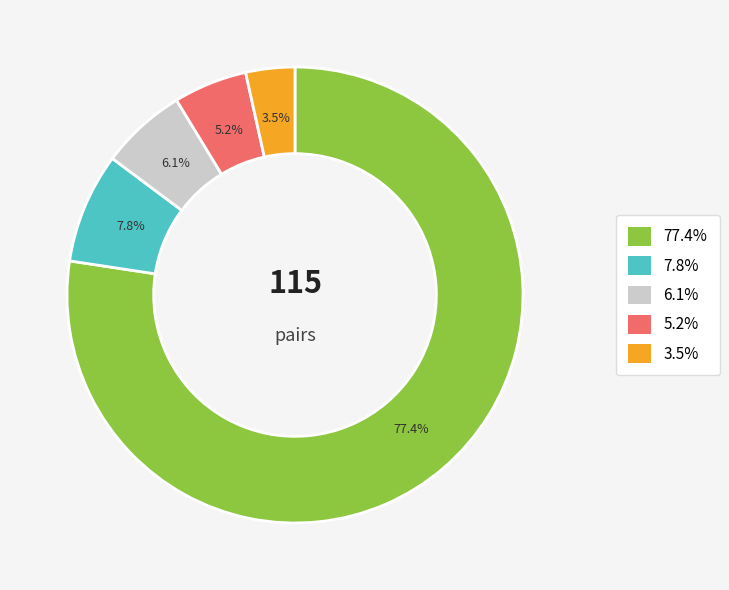

Is there a majority slice in this chart?

Yes